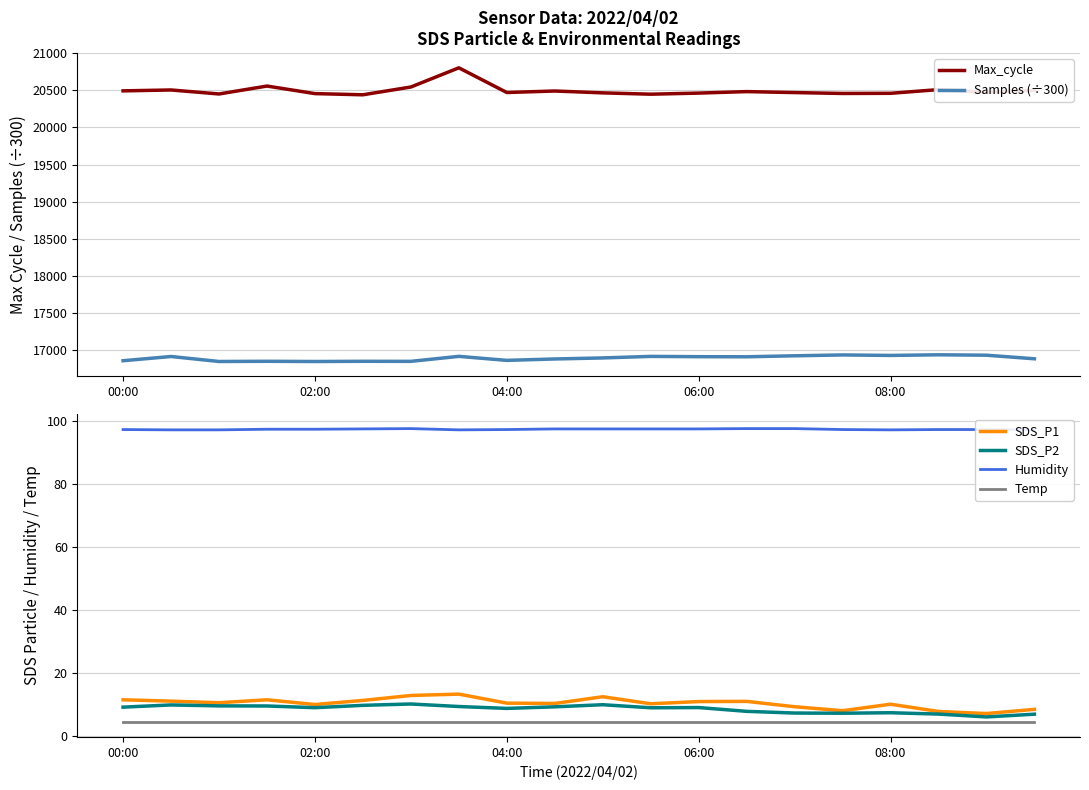

What is the total value across all series at 10?

37481.2